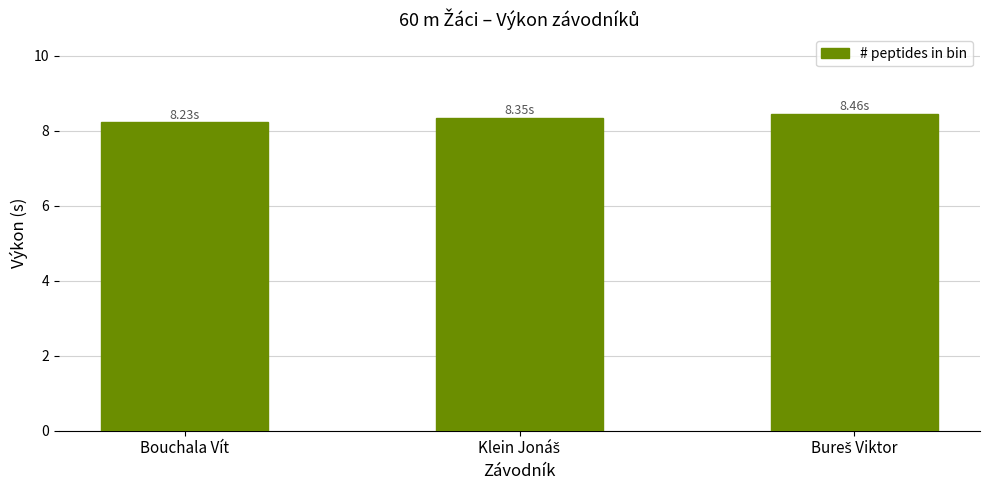

Which category has the lowest value across all series?

Bouchala Vít